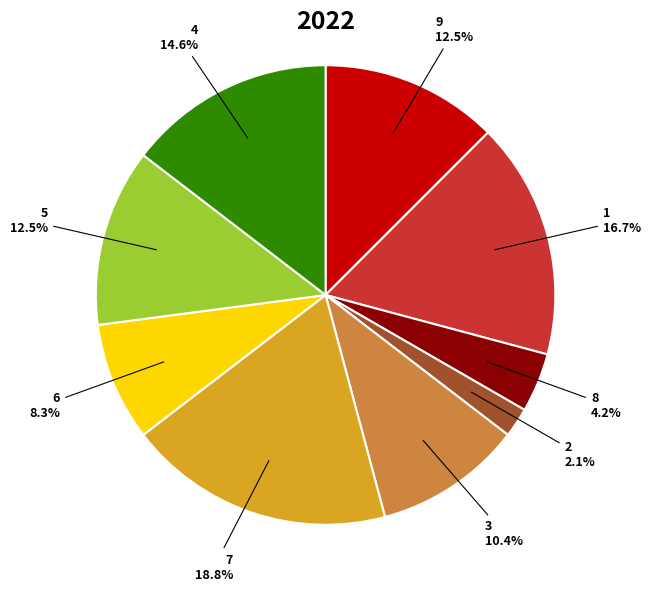

Is there any slice that represents more than half of the pie?

No